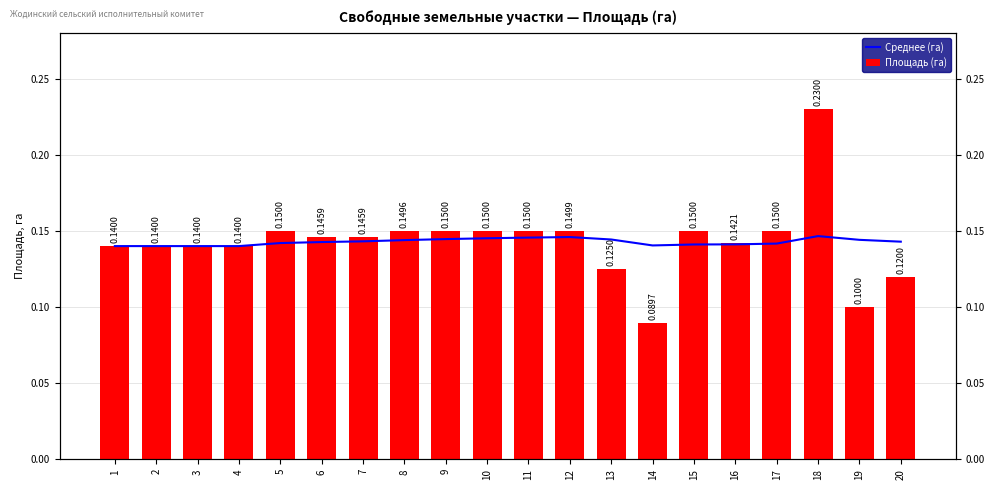

At which category is the sum across all series the highest?

18